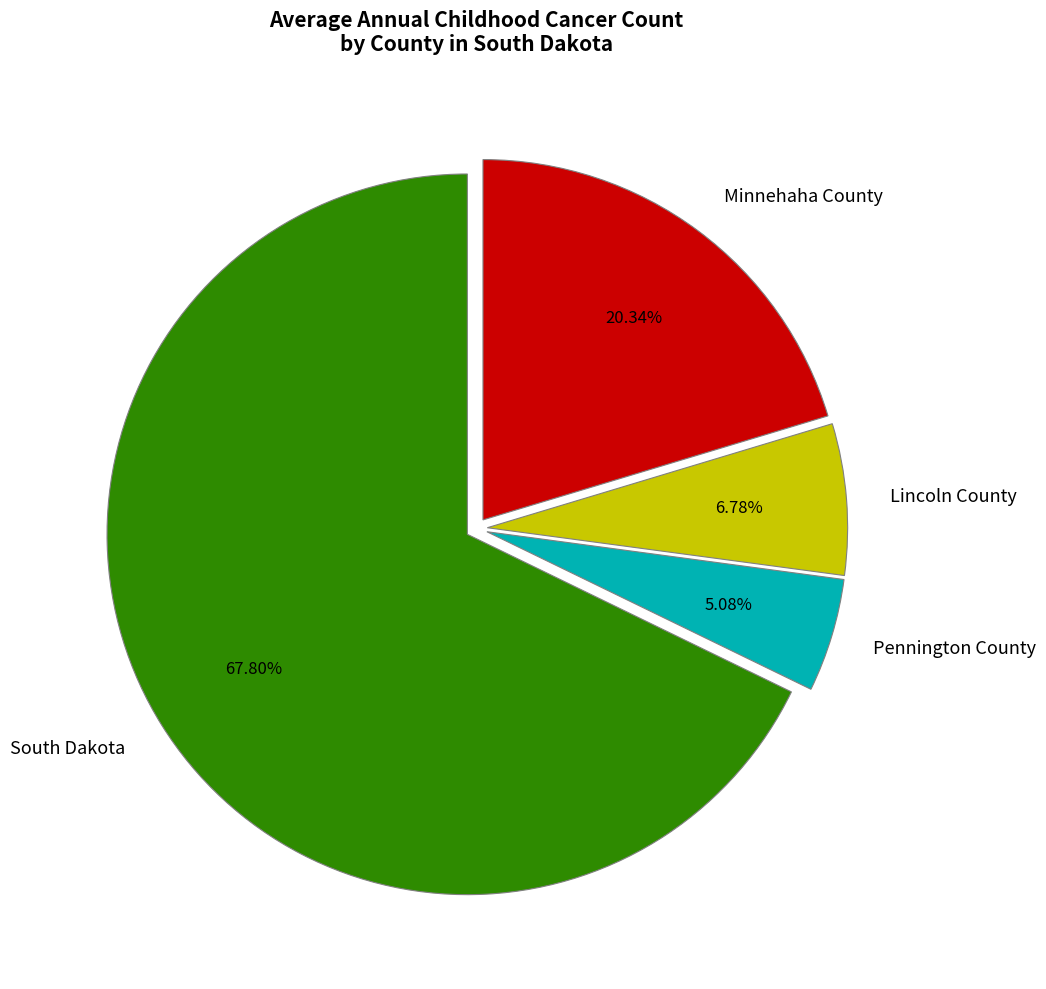

Is there any slice that represents more than half of the pie?

Yes